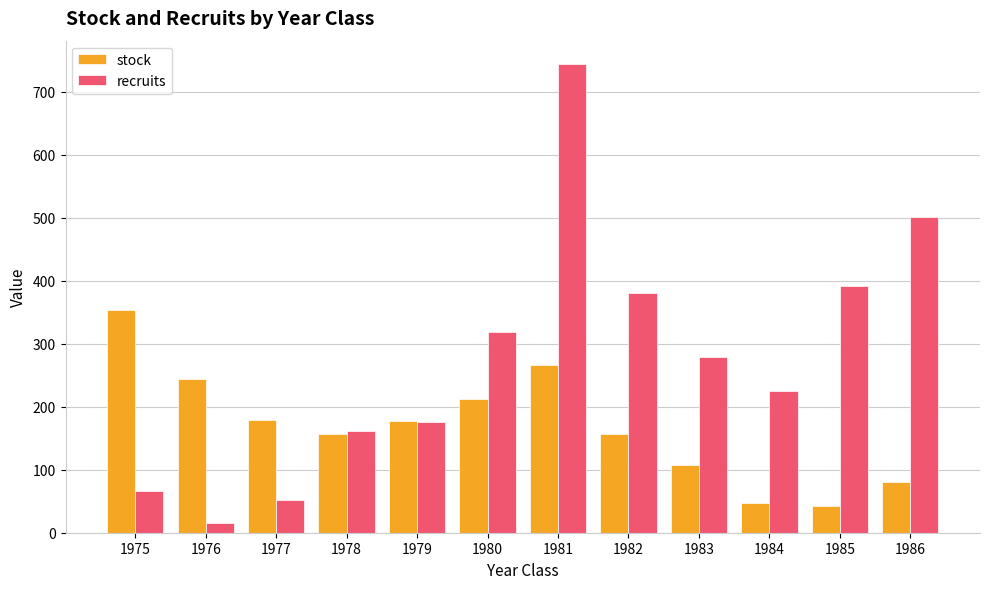

Where is recruits nearest to the value 380?

1982